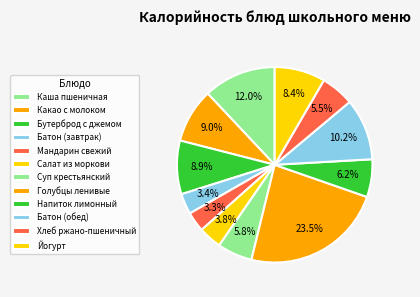

To the nearest percent, what is the average slice percentage?

8%